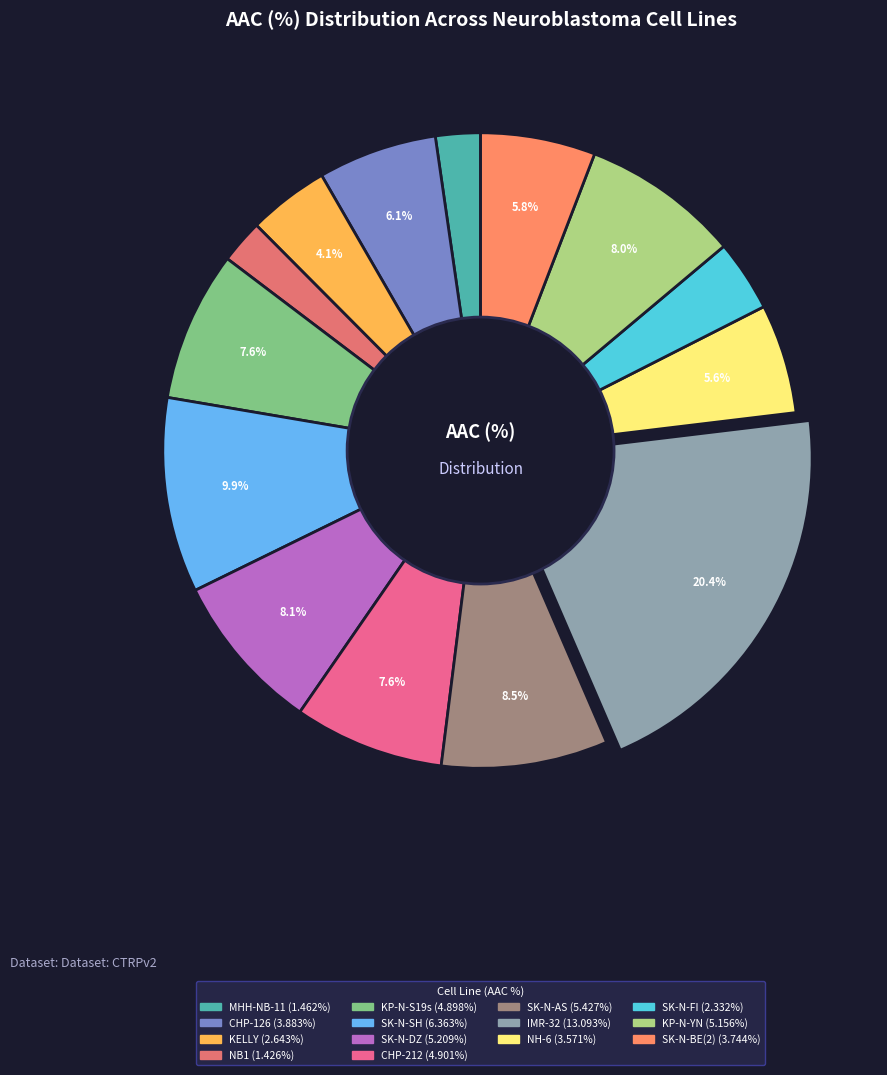

To the nearest percent, what is the difference between the largest and smallest slice percentages?

18%